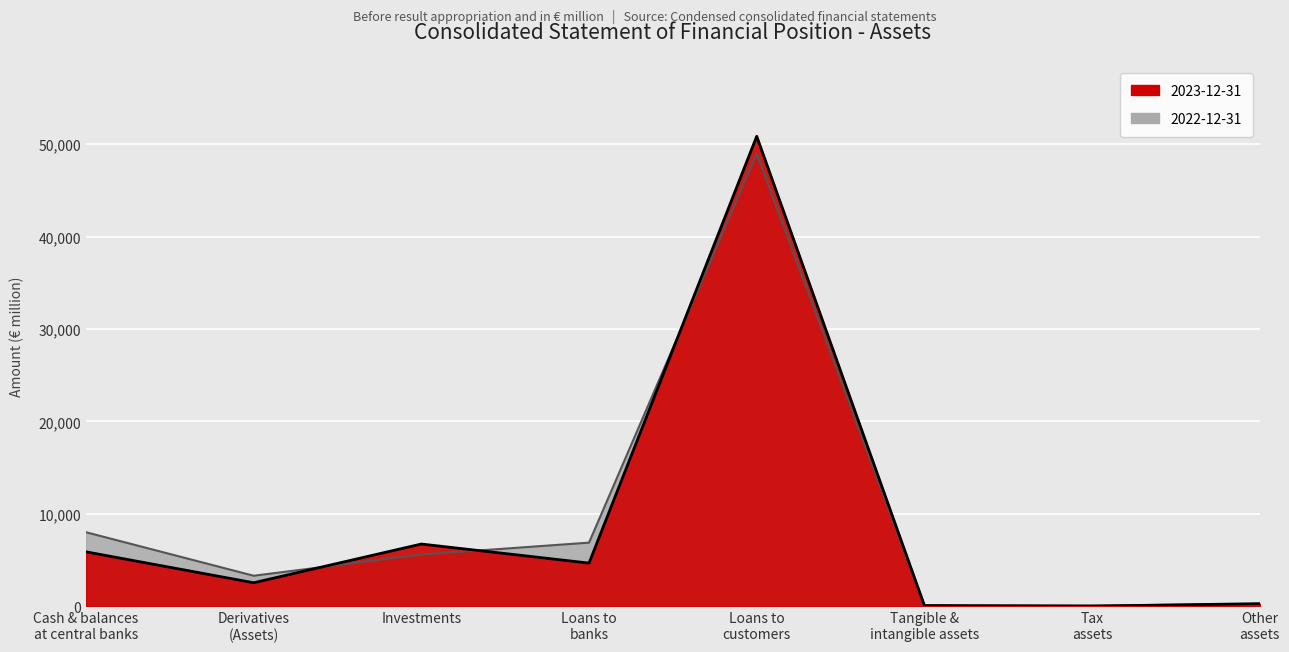

Reading right to left, extract all data points from this chart.

2023-12-31: 283	14	77	50847	4671	6733	2544	5891
2022-12-31: 249	80	85	48966	6884	5591	3302	8011